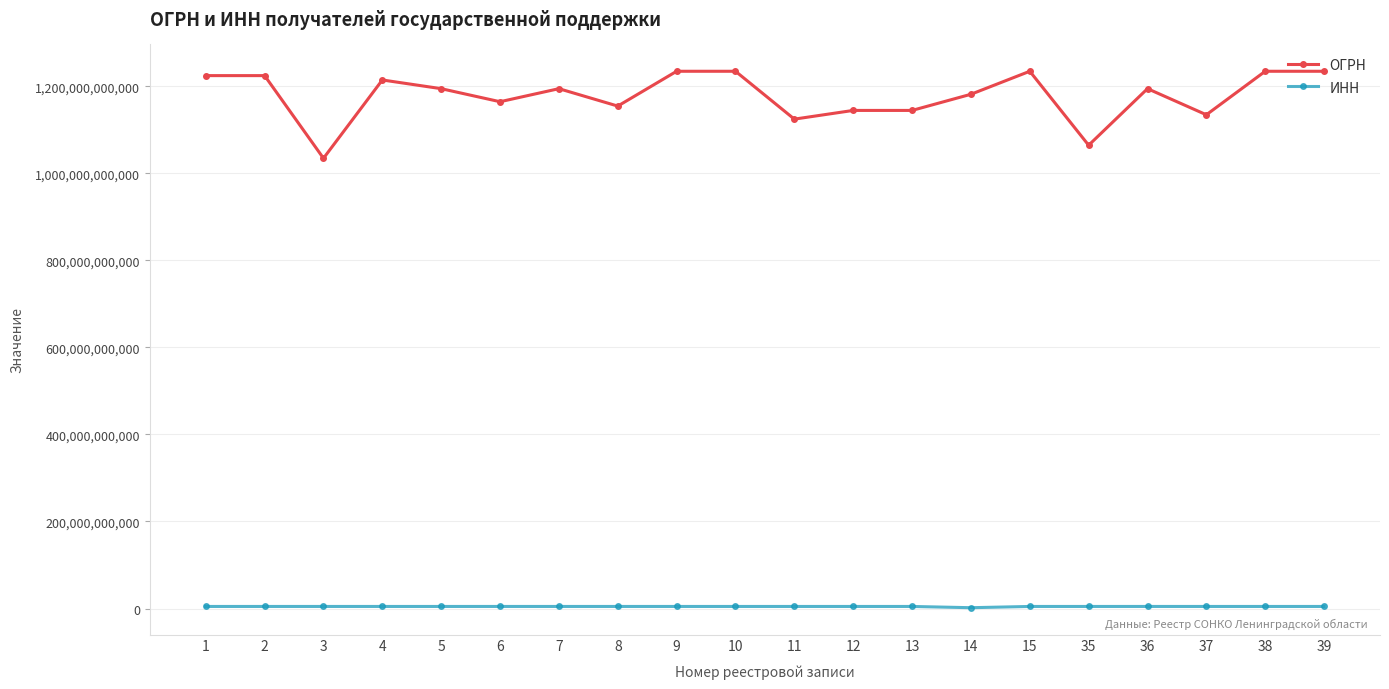

True or false: ОГРН has more than 1 points higher than both neighbors.

True